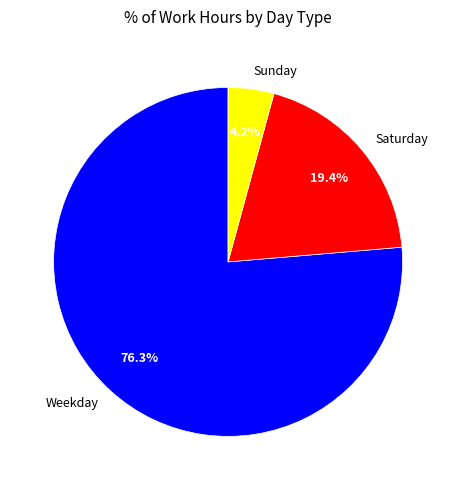

Is there a majority slice in this chart?

Yes